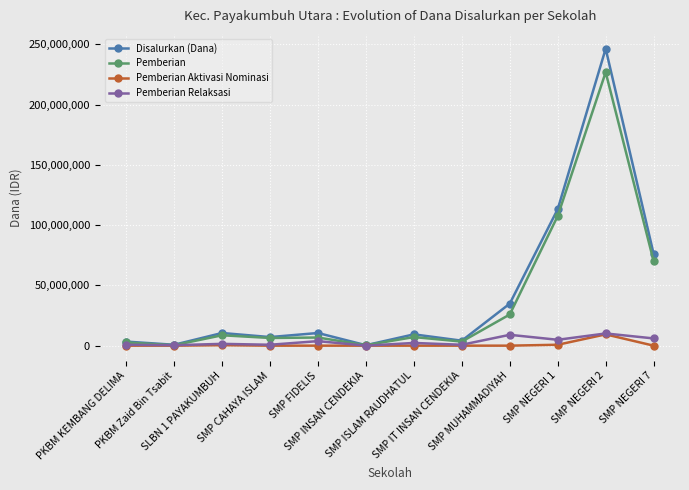

How many lines are shown in the chart?

4